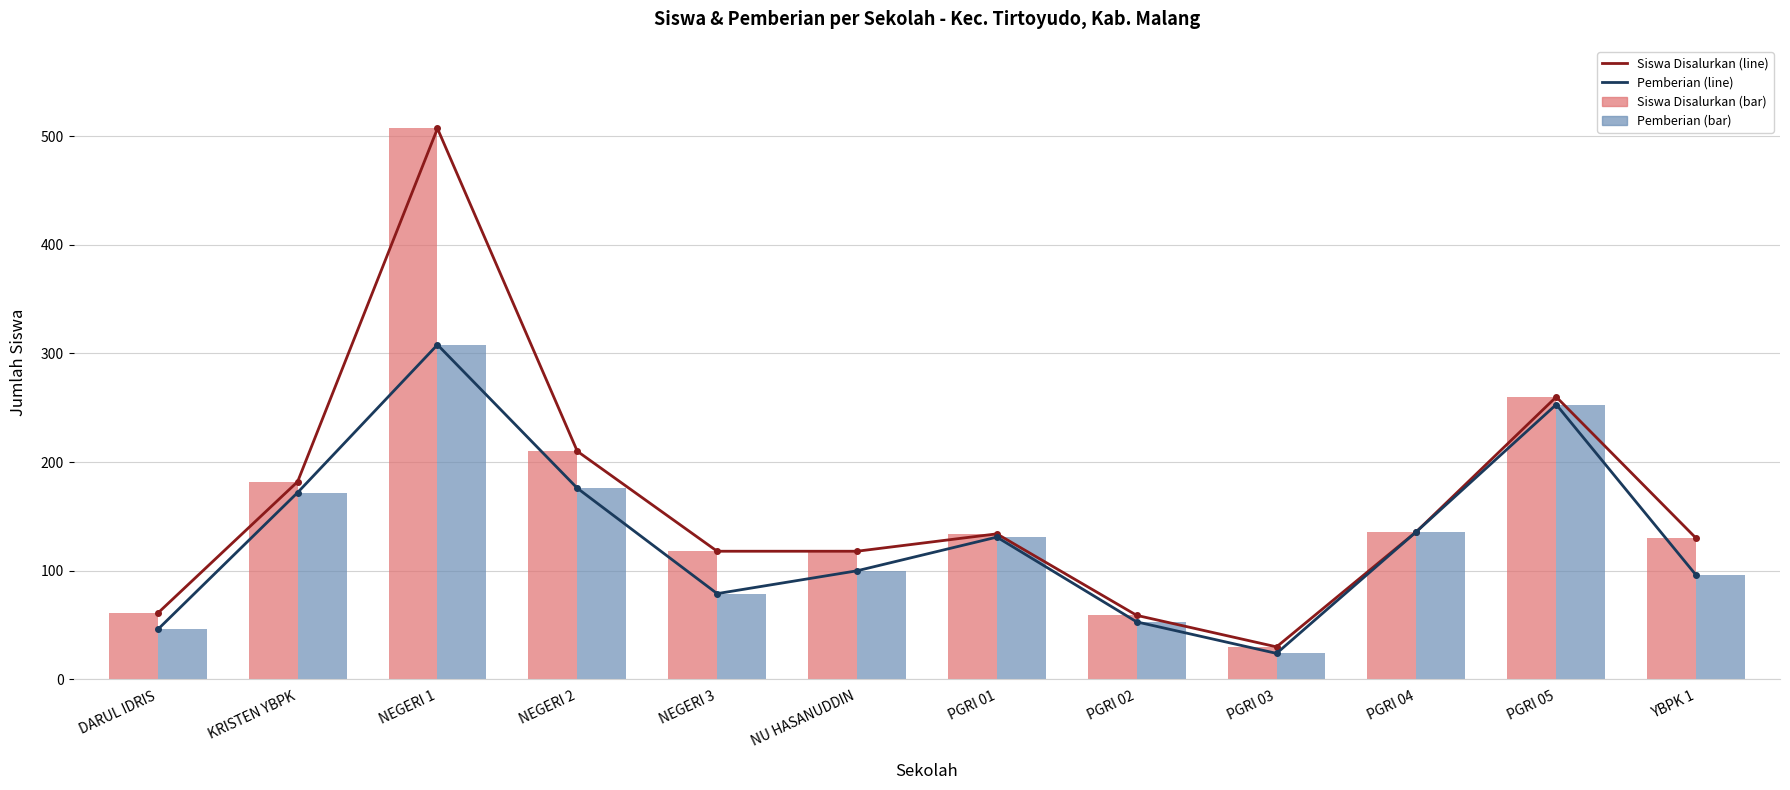

What value does the Siswa Disalurkan (bar) series have at PGRI 05?

260